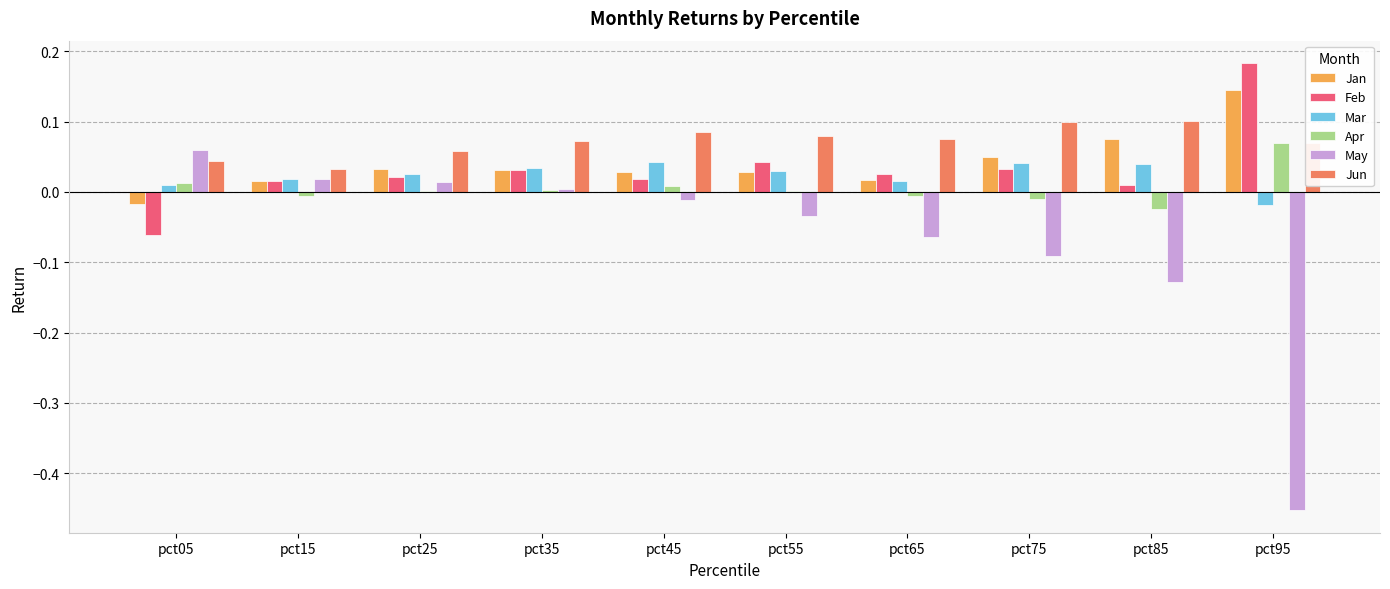

What is the sum of all Jan values?

0.4